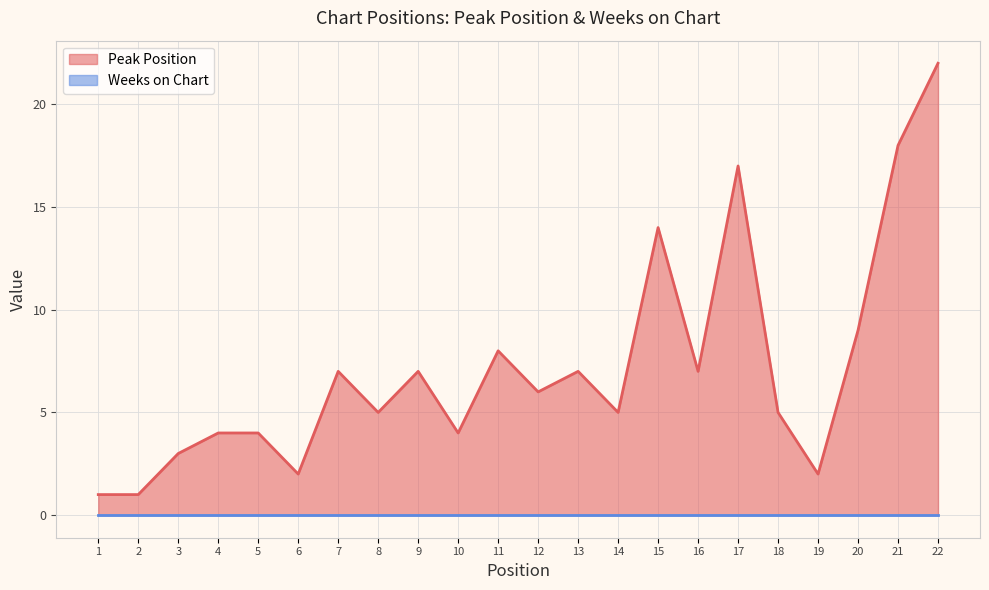

The chart shows a value of 2 at 6. True or false?

True